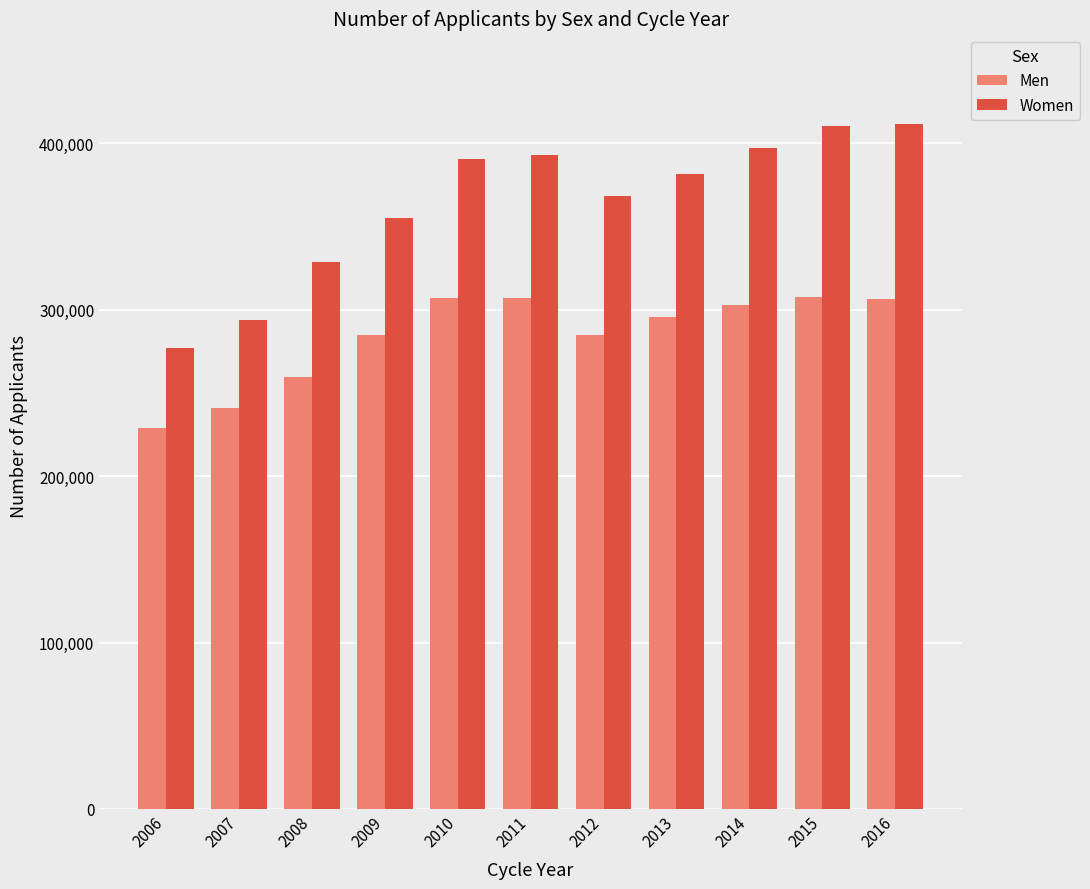

Which series changed the most between 2007 and 2016?

Women